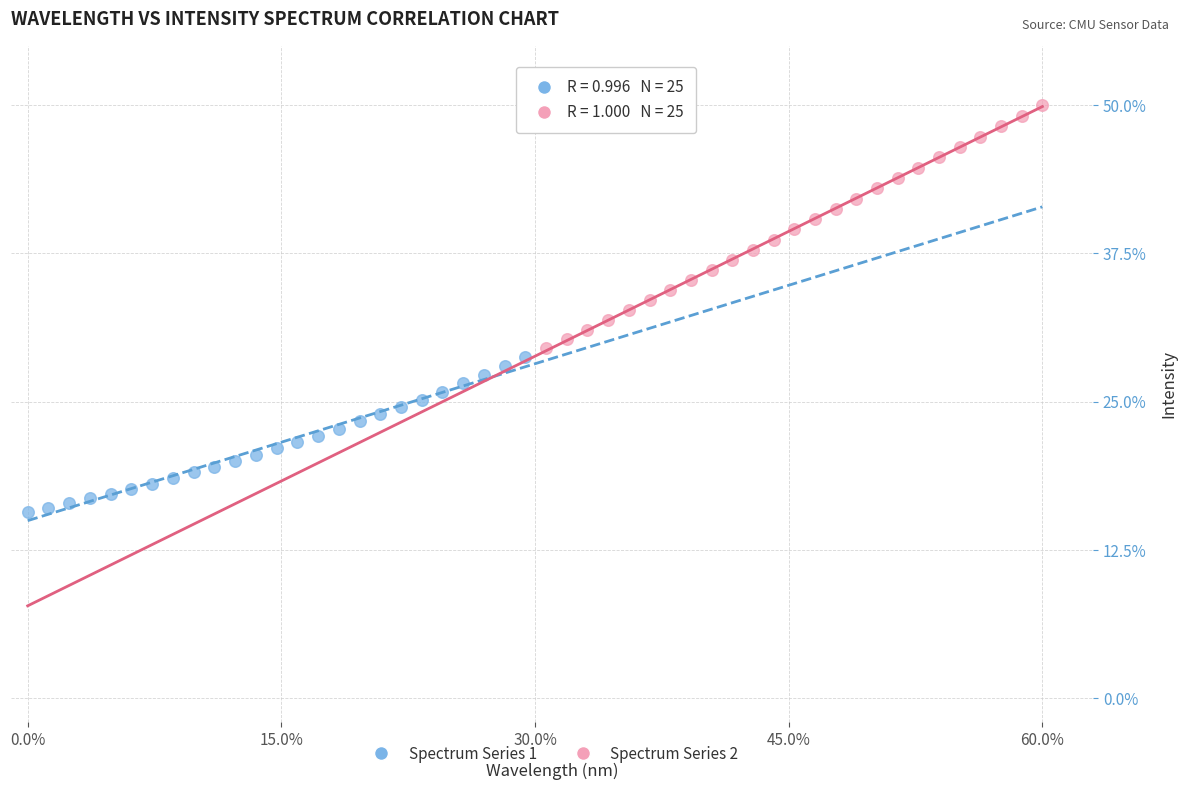

Which series contains the lowest Y value?

Spectrum Series 1